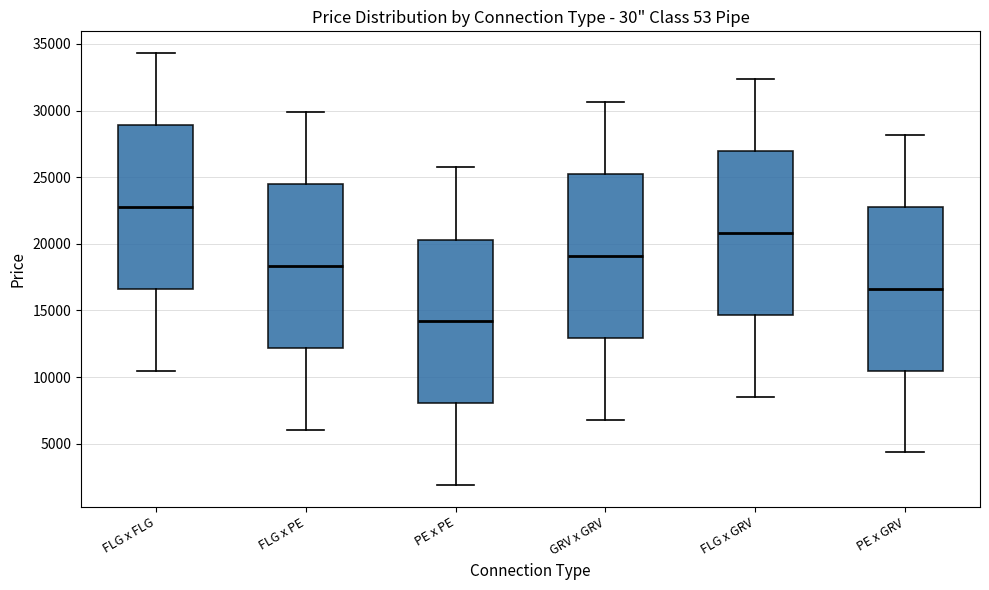

Which box has the highest median line?

FLG x FLG